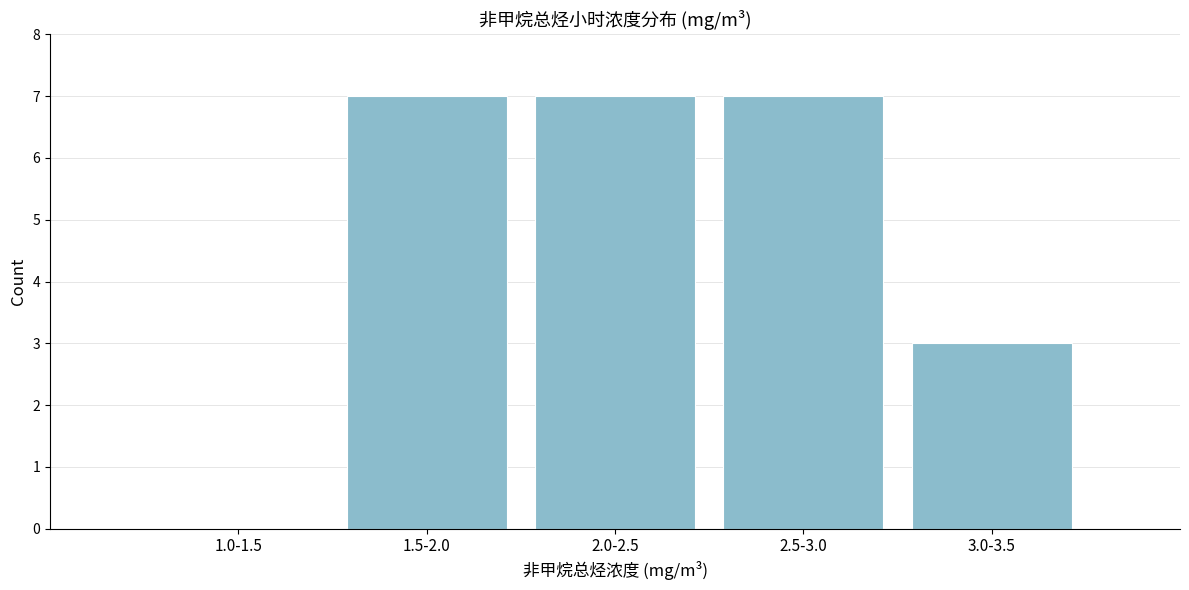

Reading left to right, list all the values displayed in this chart.

1.0-1.5=0	1.5-2.0=7	2.0-2.5=7	2.5-3.0=7	3.0-3.5=3